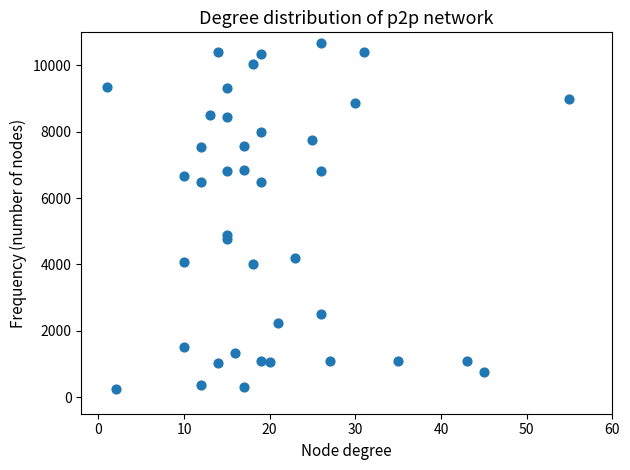

What is the range of Y values (max minus min)?

10428